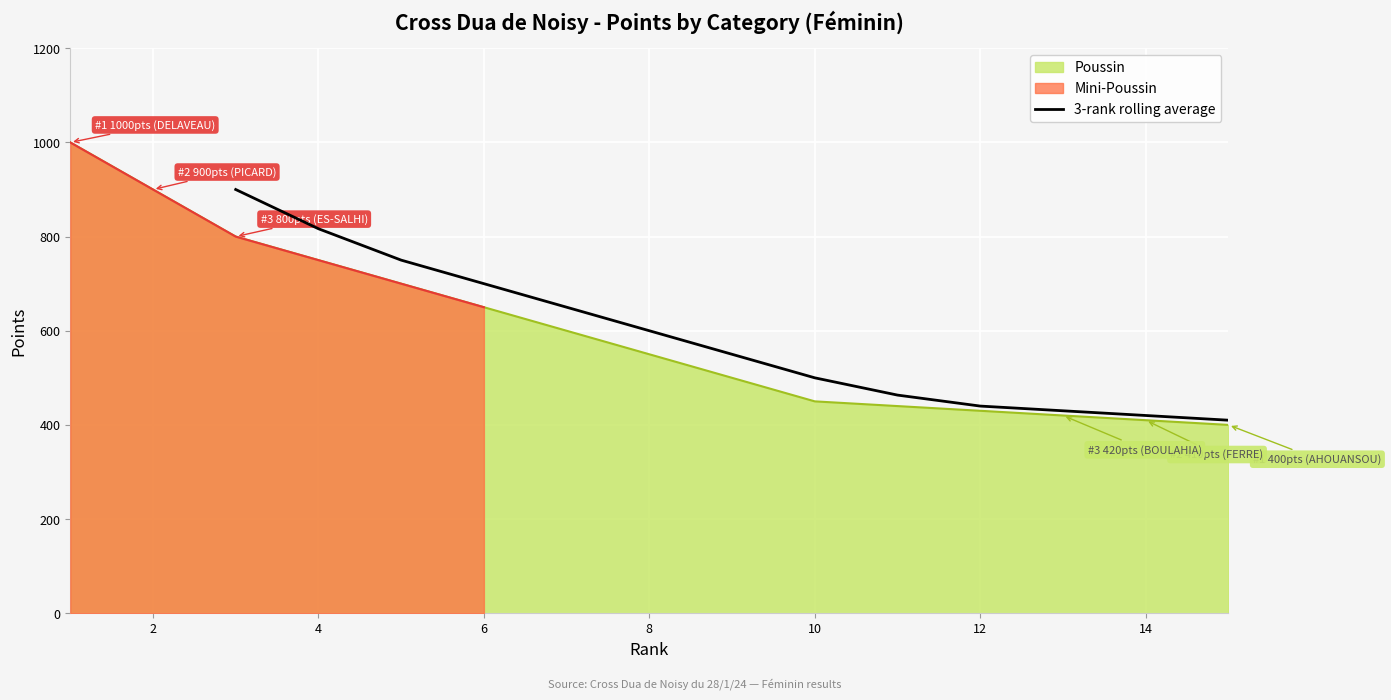

What is the minimum value for 3-rank rolling average?

410.0